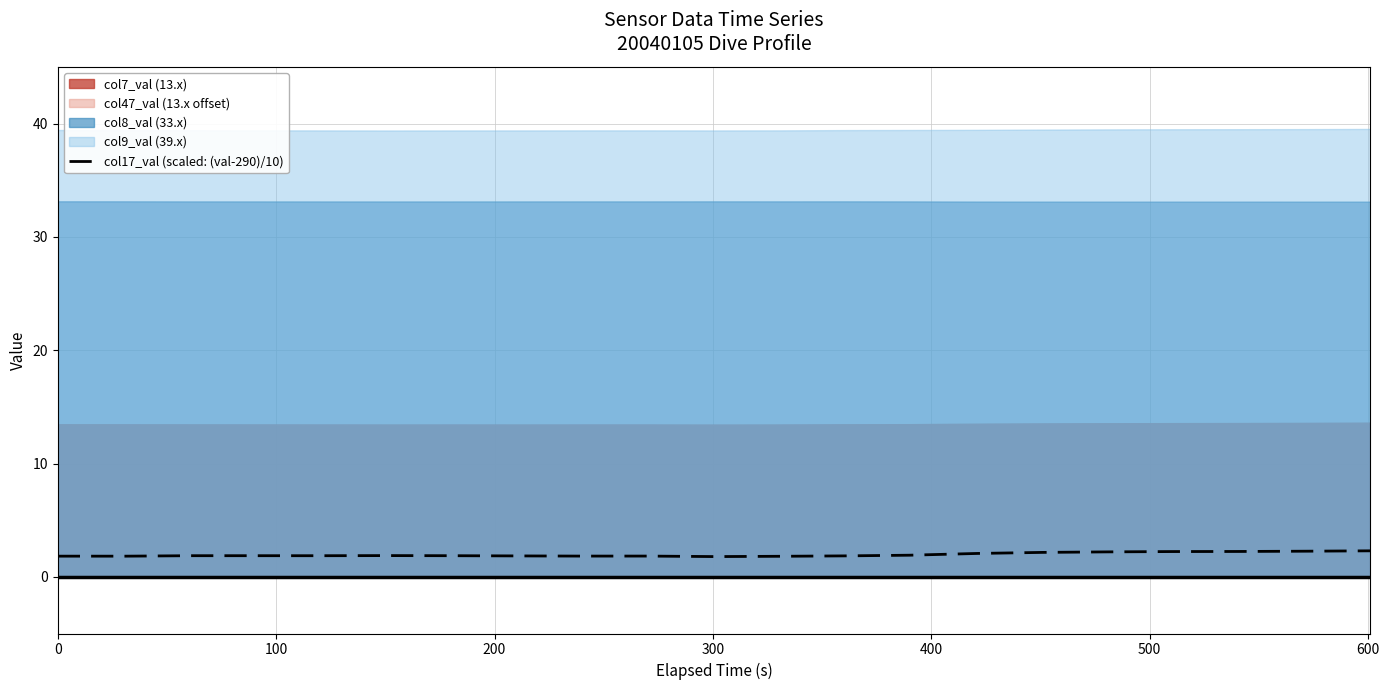

What is the maximum value for col17_val (scaled: (val-290)/10)?

2.3